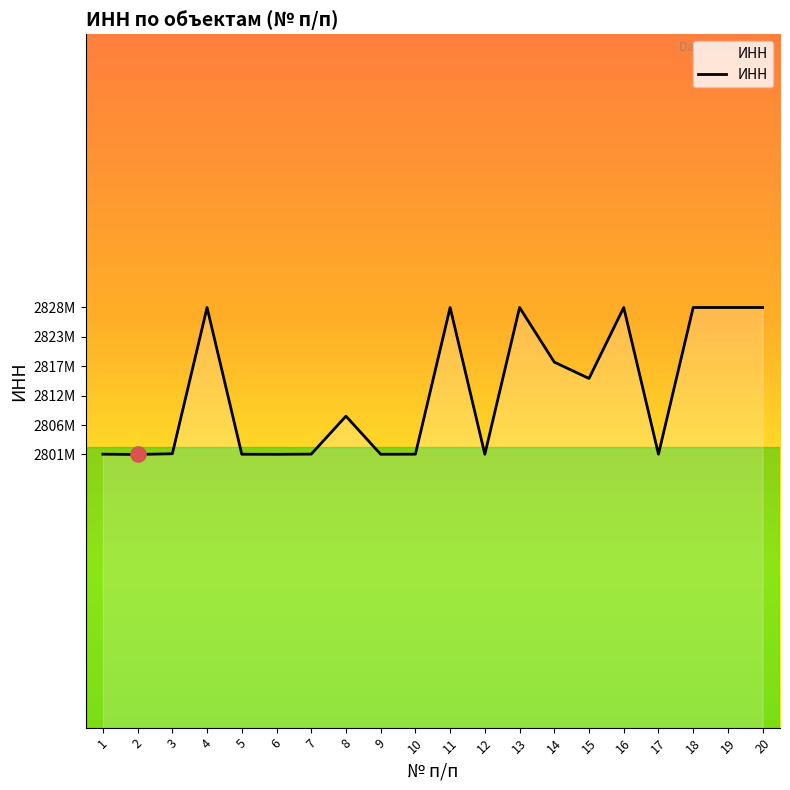

Which has a higher value, 14 or 2?

14